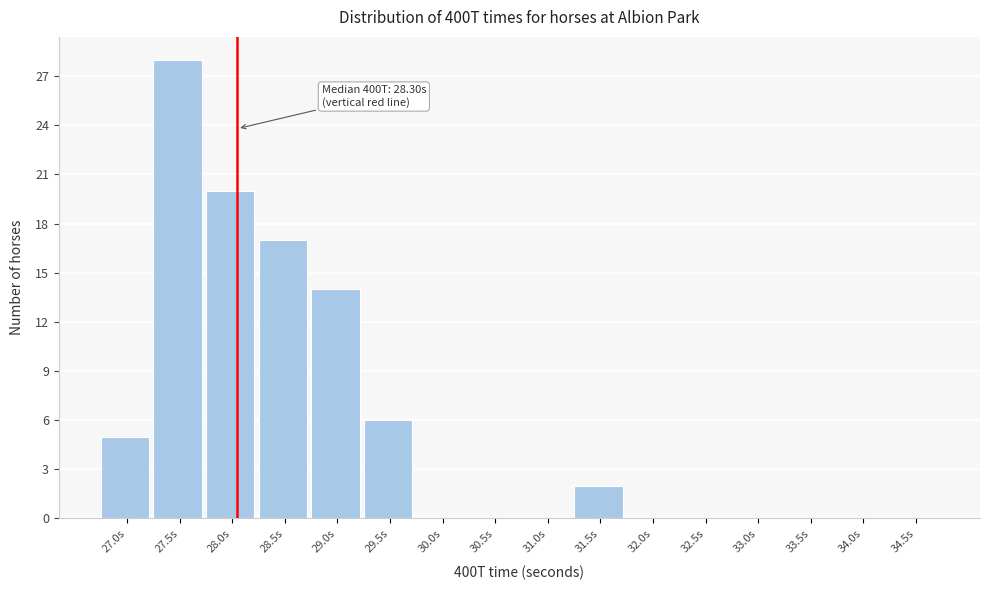

Reading left to right, what are all the values shown in this chart?

27.0s=5	27.5s=28	28.0s=20	28.5s=17	29.0s=14	29.5s=6	30.0s=0	30.5s=0	31.0s=0	31.5s=2	32.0s=0	32.5s=0	33.0s=0	33.5s=0	34.0s=0	34.5s=0